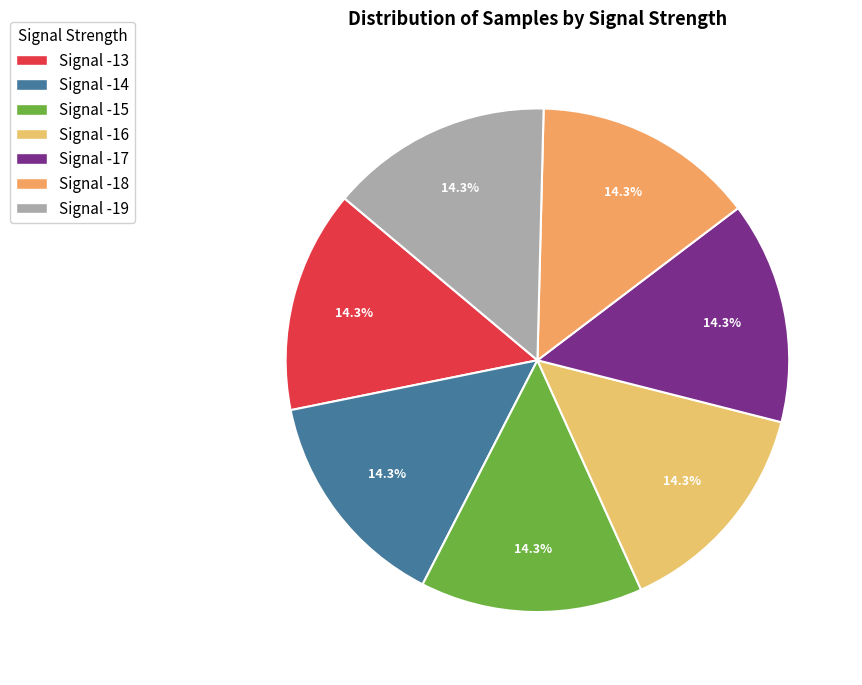

To the nearest percent, what is the average slice percentage?

14%